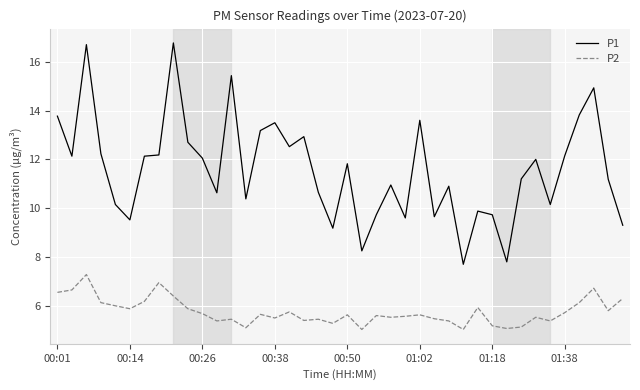

In P1, how many points are higher than both neighbors (excluding endpoints)?

12